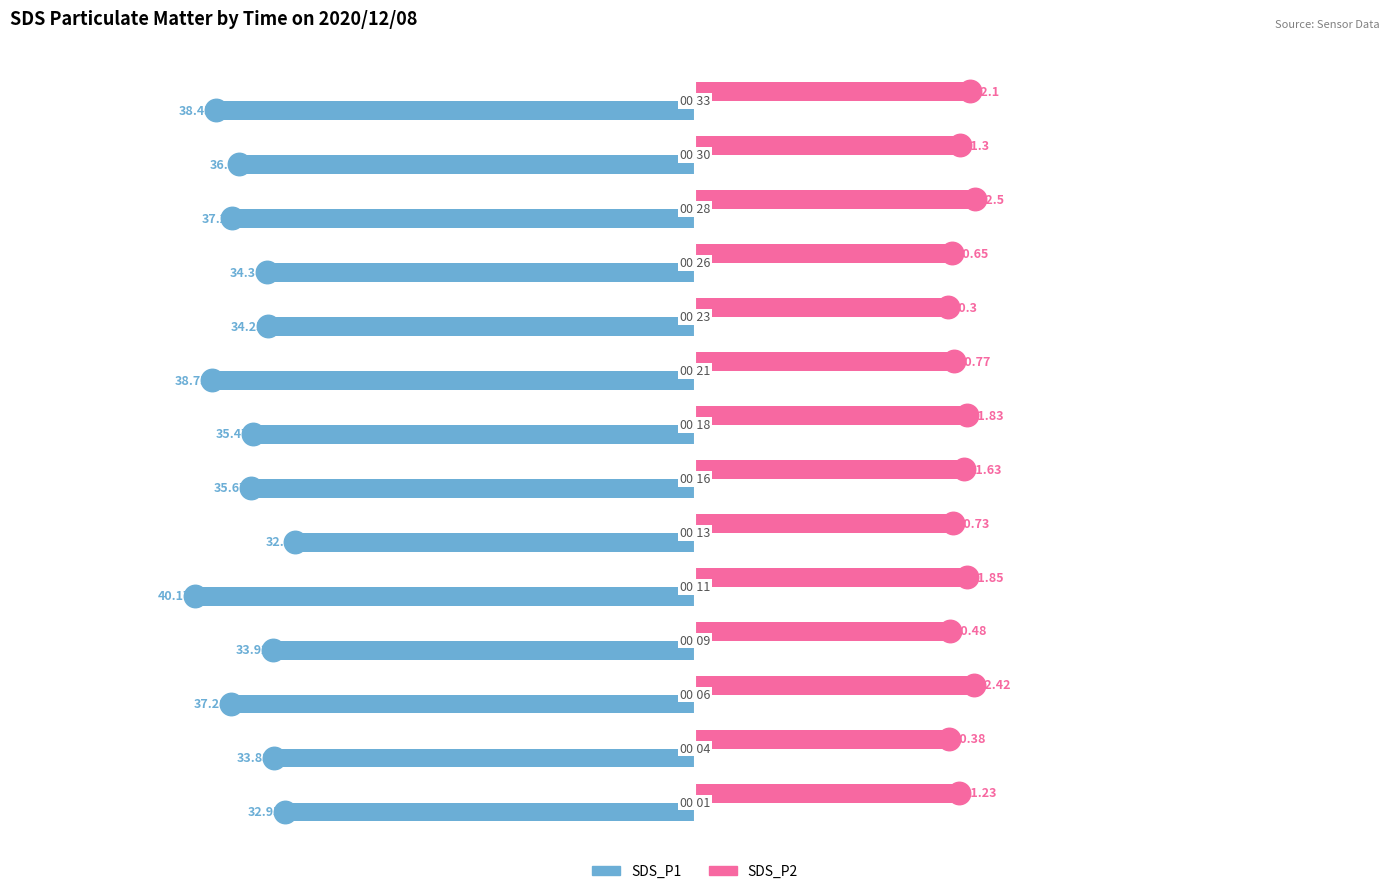

Which series has the largest total across all categories?

SDS_P2